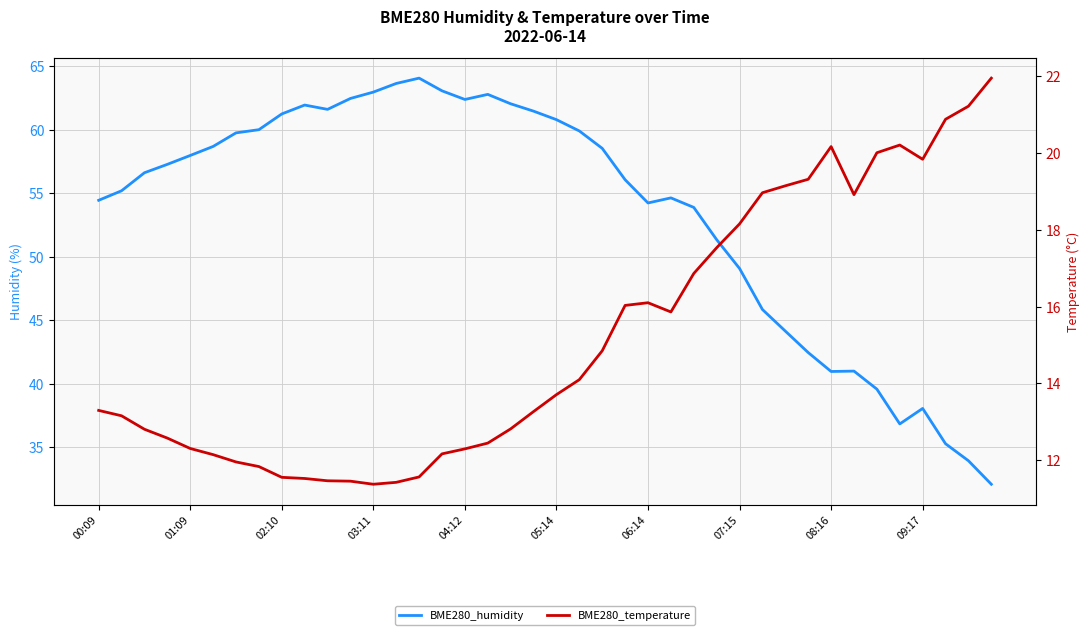

At which category does BME280_humidity reach its first local valley?

10